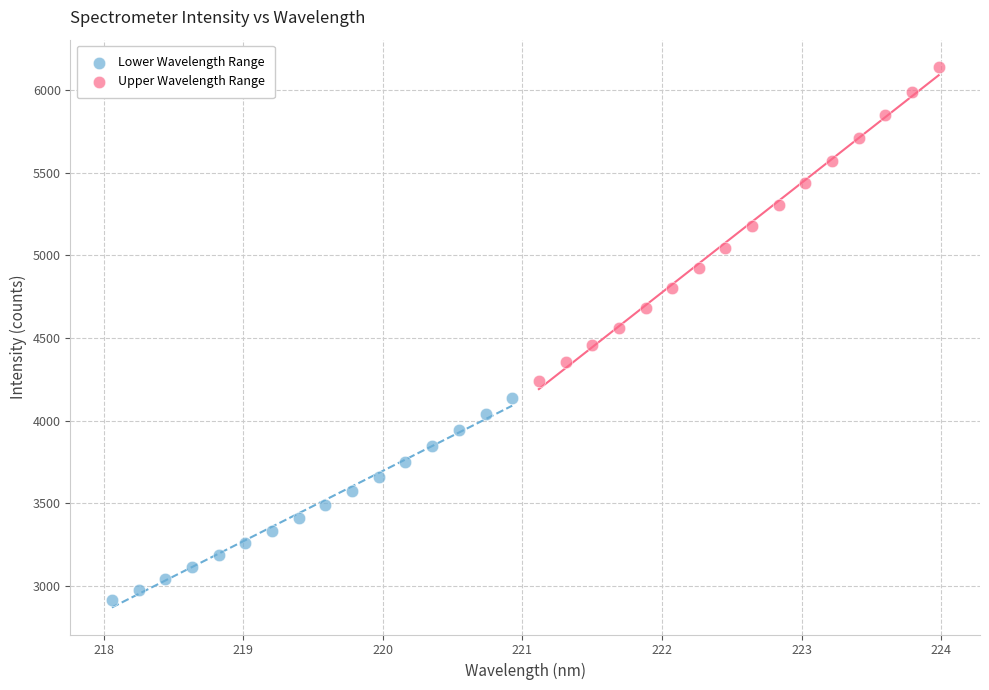

Which series reaches the maximum Y coordinate?

Upper Wavelength Range